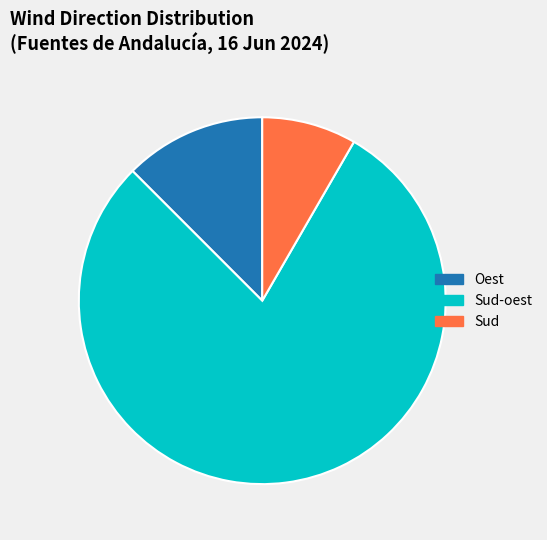

Is the sum of Sud-oest and Oest greater than half?

Yes